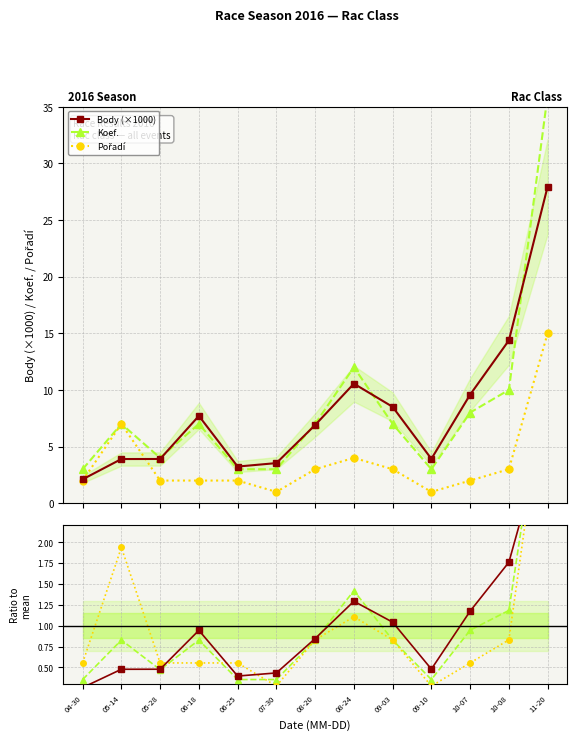

Where is the first local maximum for Body norm?

06-18